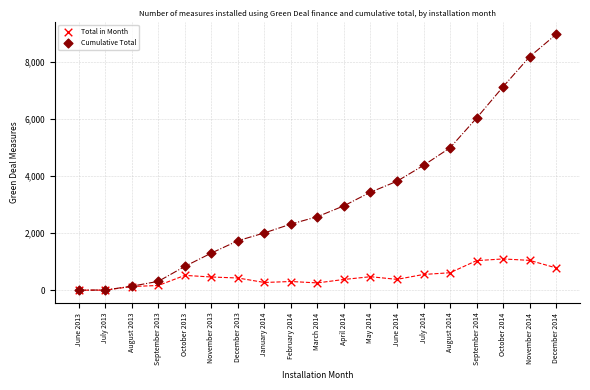

What are all the series names shown in the legend?

Total in Month, Cumulative Total